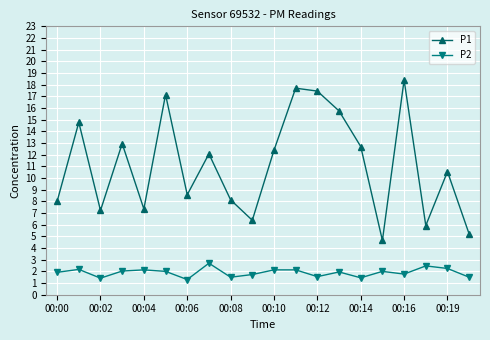

What is the minimum value shown in the chart?

1.3